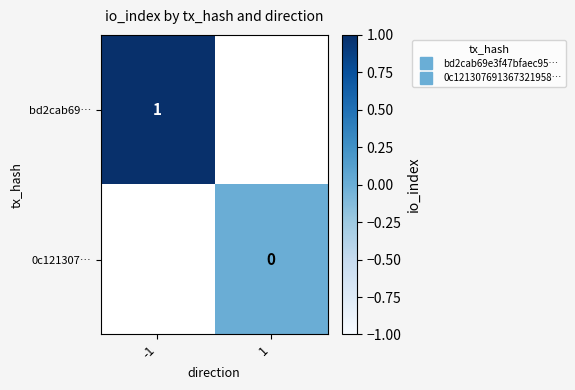

At how many categories does at least one series exceed 0?

1